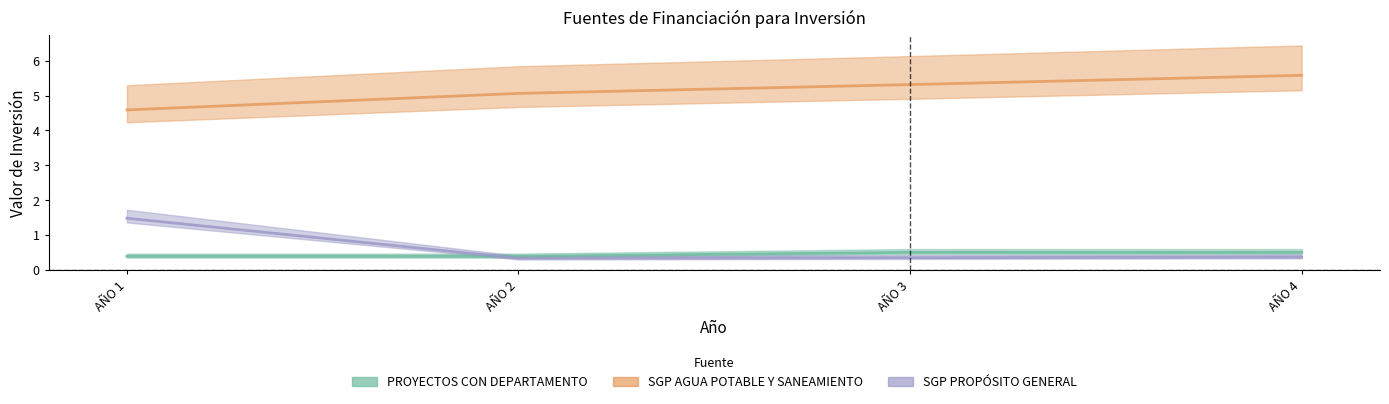

True or false: SGP PROPÓSITO GENERAL DE LIBRE INVERSIÓN and SGP DE AGUA POTABLE Y SANEAMIENTO BÁSICO cross at least once.

False